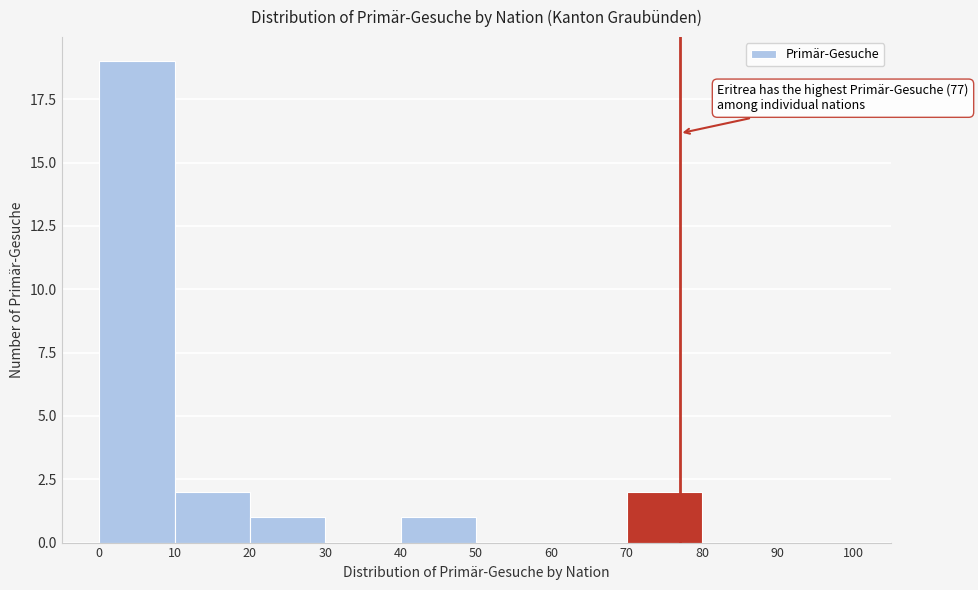

Which range on the x-axis has the tallest bar?

0 to 10